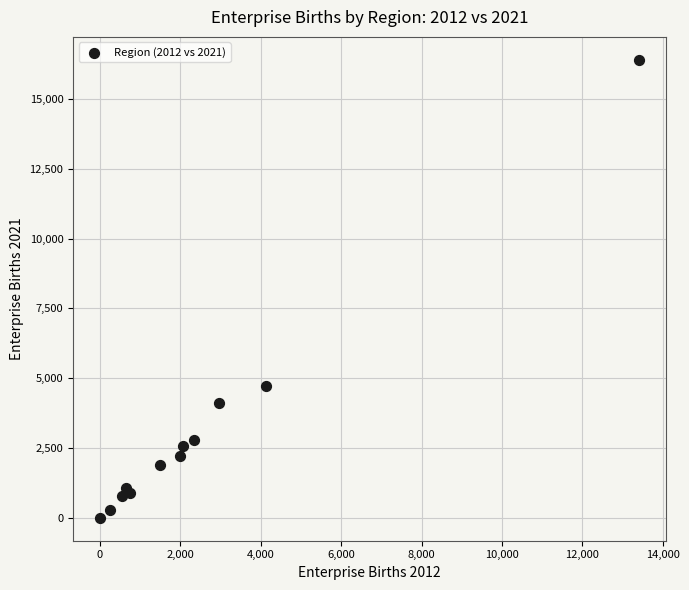

What Y value in the scatter plot is closest to 8200?

4710